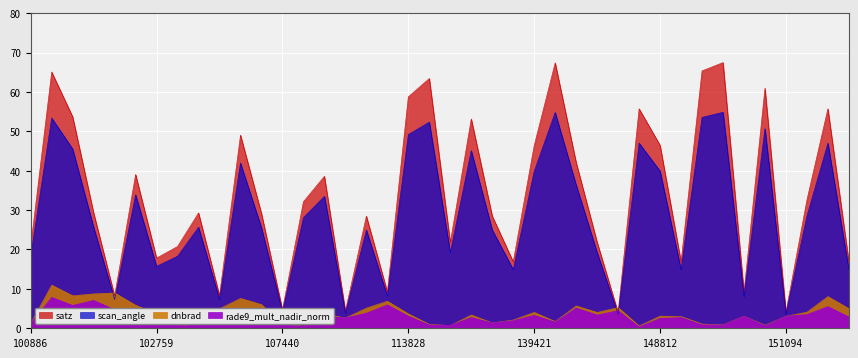

Which category has the lowest value across all series?

148398